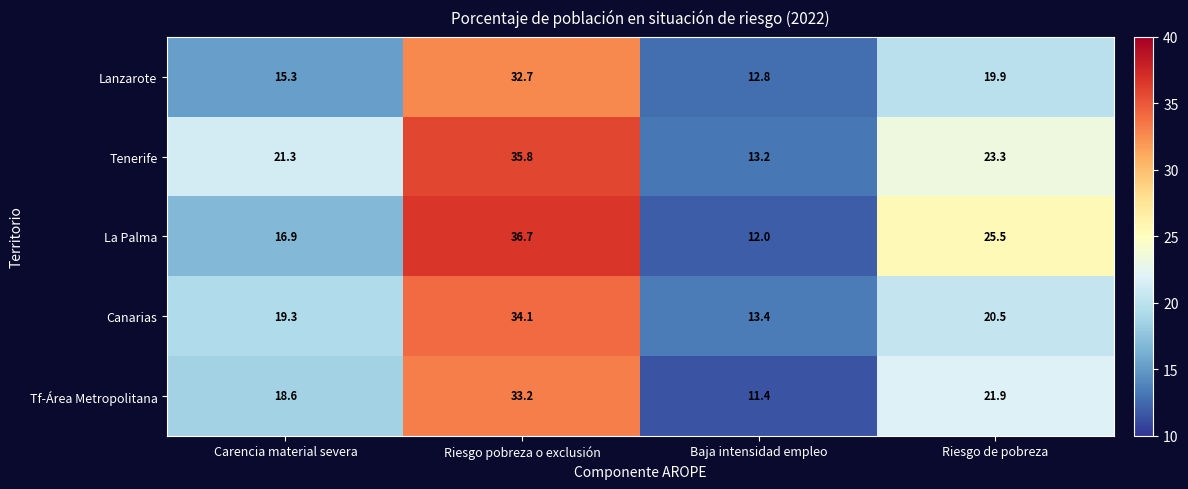

Rank the series by their average value, from lowest to highest.

Lanzarote, Tf-Área Metropolitana, Canarias, La Palma, Tenerife